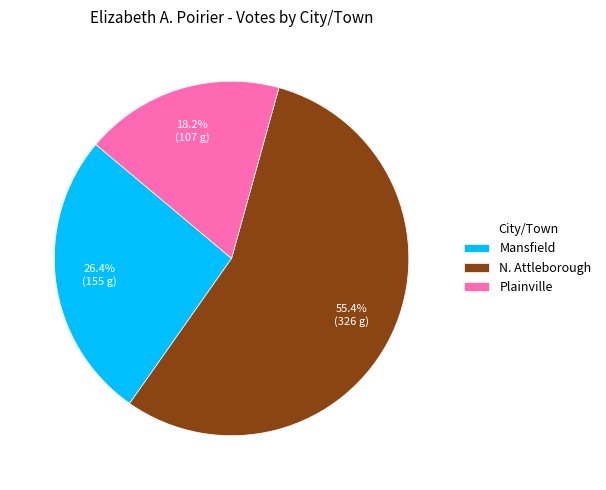

Which category has the biggest portion of the pie?

N. Attleborough